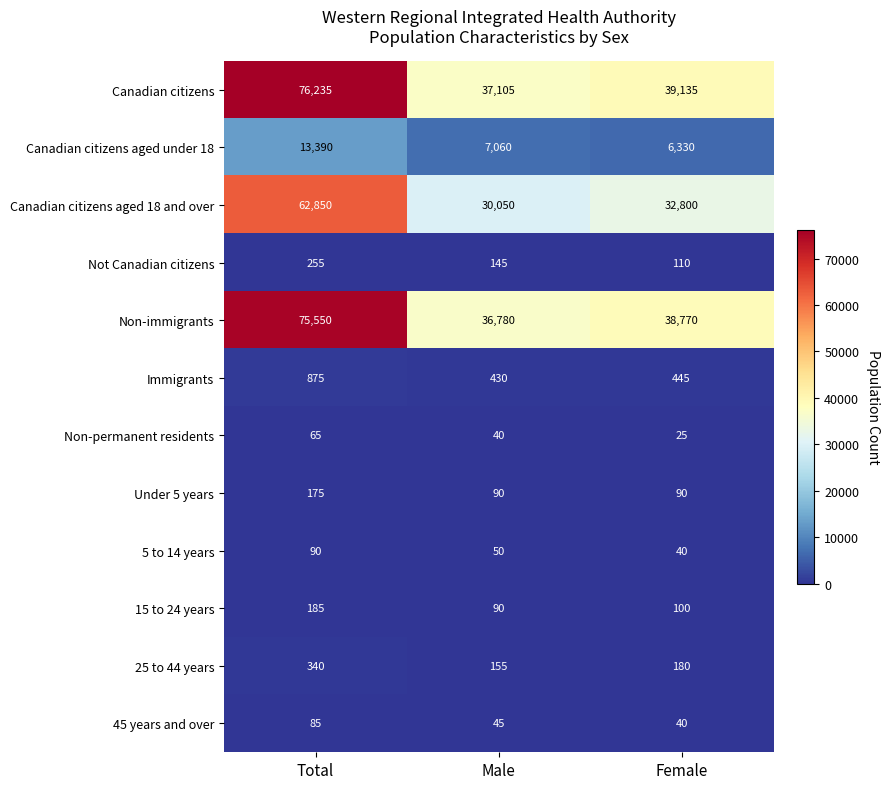

What is the difference between the Canadian citizens aged 18 and over values at Male and Total?

32800